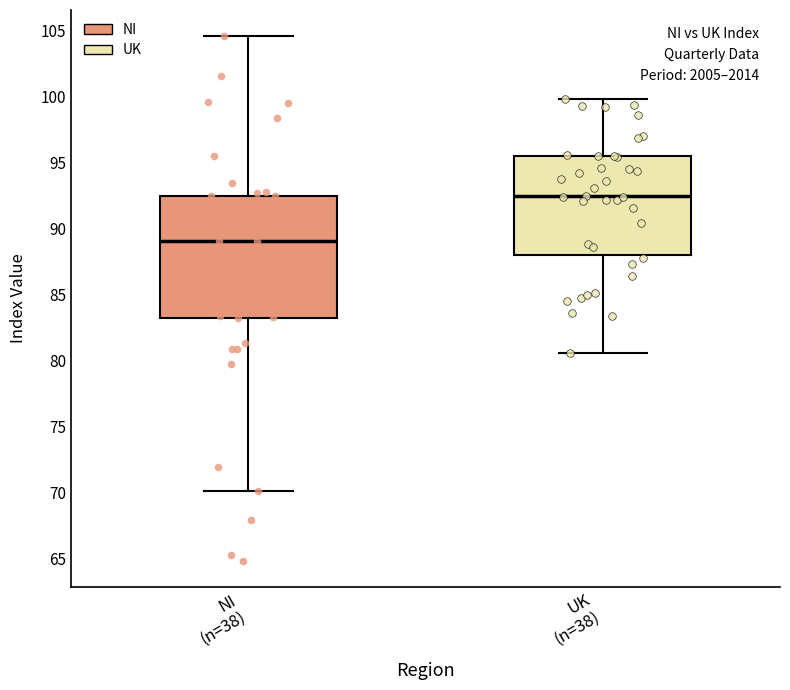

Reading left to right, transcribe this box plot: for each box, give where its median line is, the range the box spans, and where its two whiskers end, as read against the y-axis. The values are not printed on the chart, so give them approximately, as read against the axis.

NI (n=38): median 89.0, box 83.0 to 92.5, whiskers 70.0 to 104.5
UK (n=38): median 92.5, box 88.0 to 95.5, whiskers 80.5 to 100.0